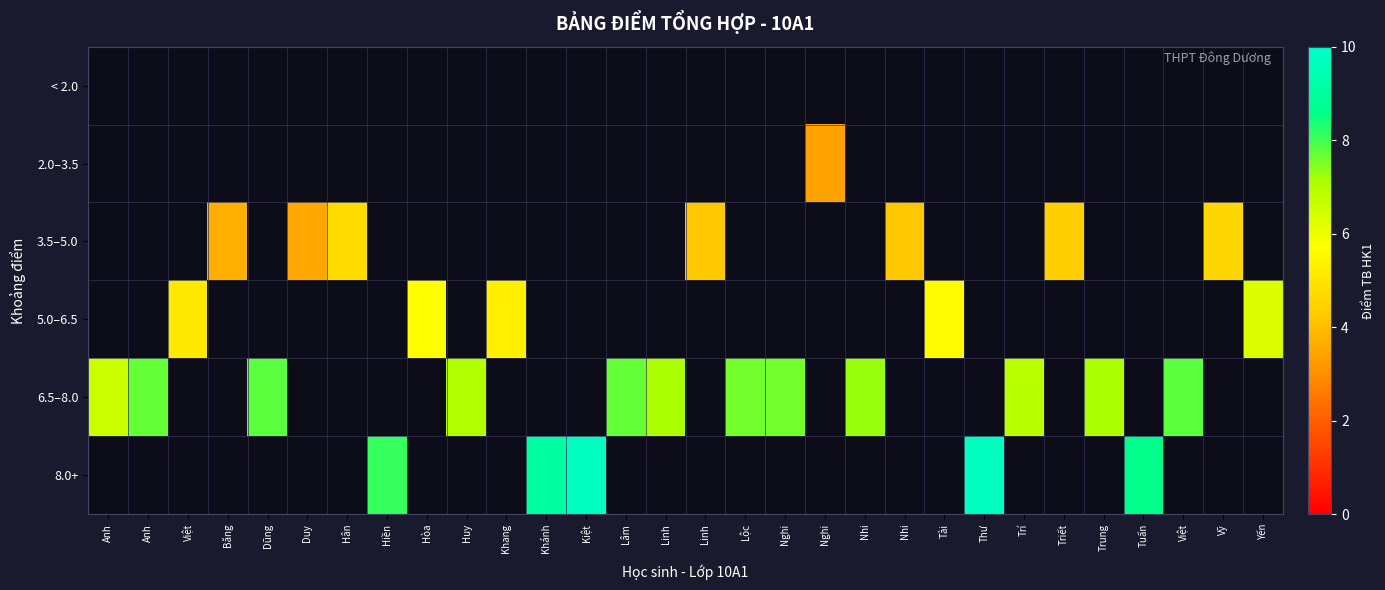

What is the minimum value shown in the chart?

3.4